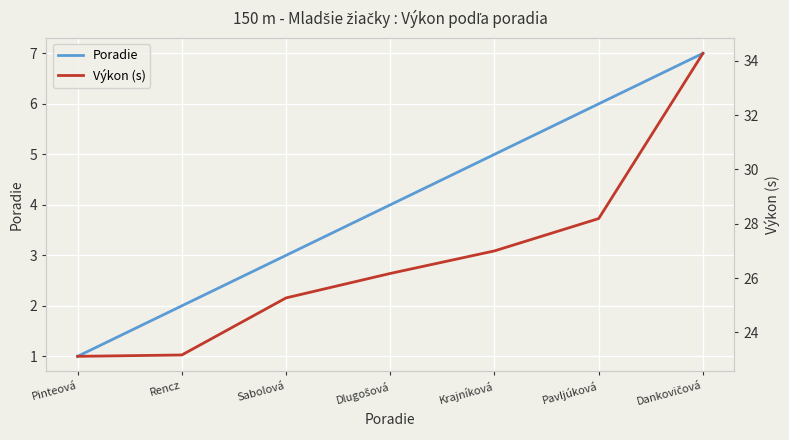

What is the spread (max minus min) of values at Dankovičová?

27.3